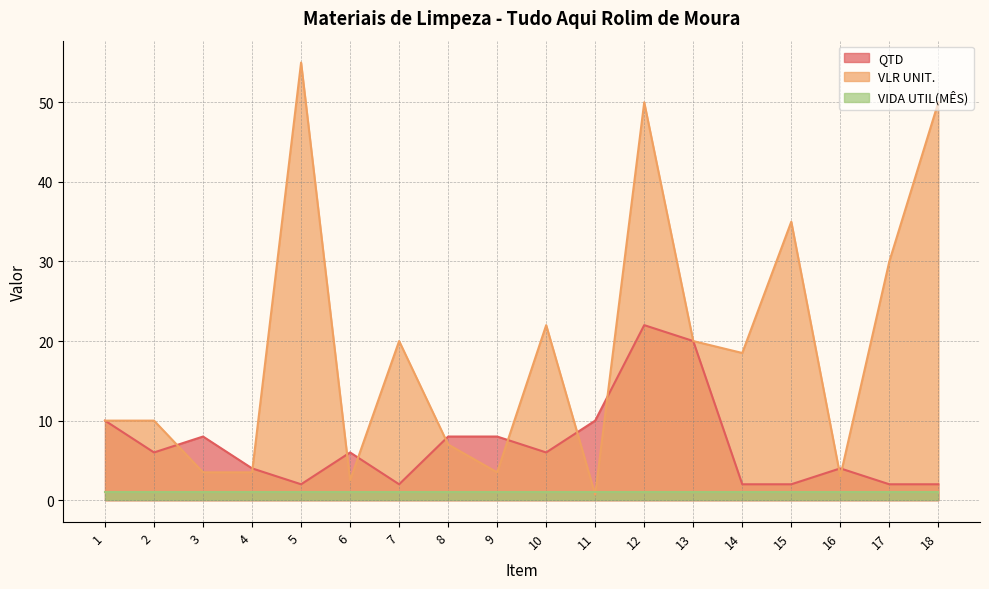

What is the difference between the QTD values at 3 and 12?

14.0